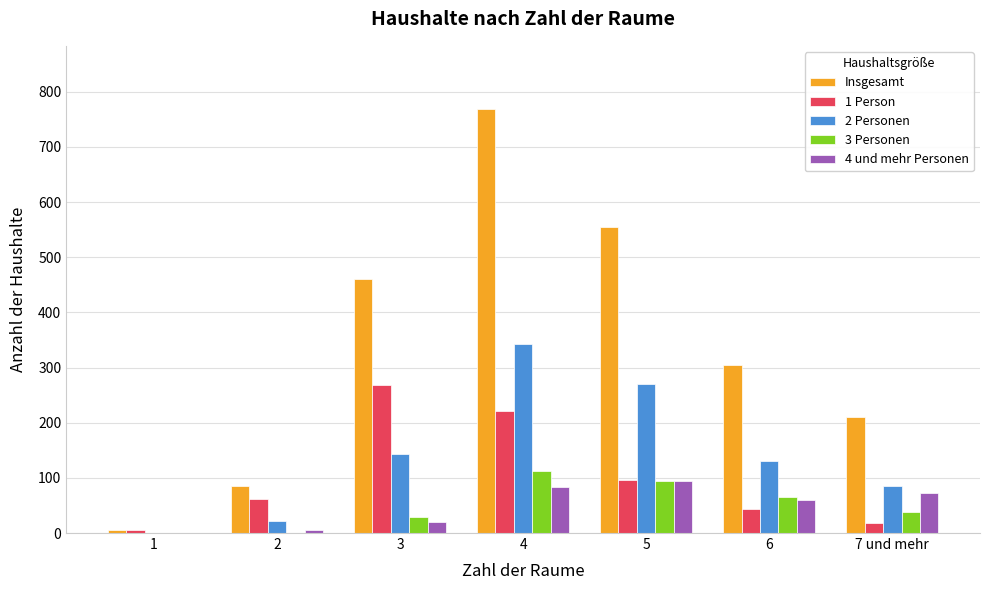

Which label corresponds to the largest value in the chart?

4